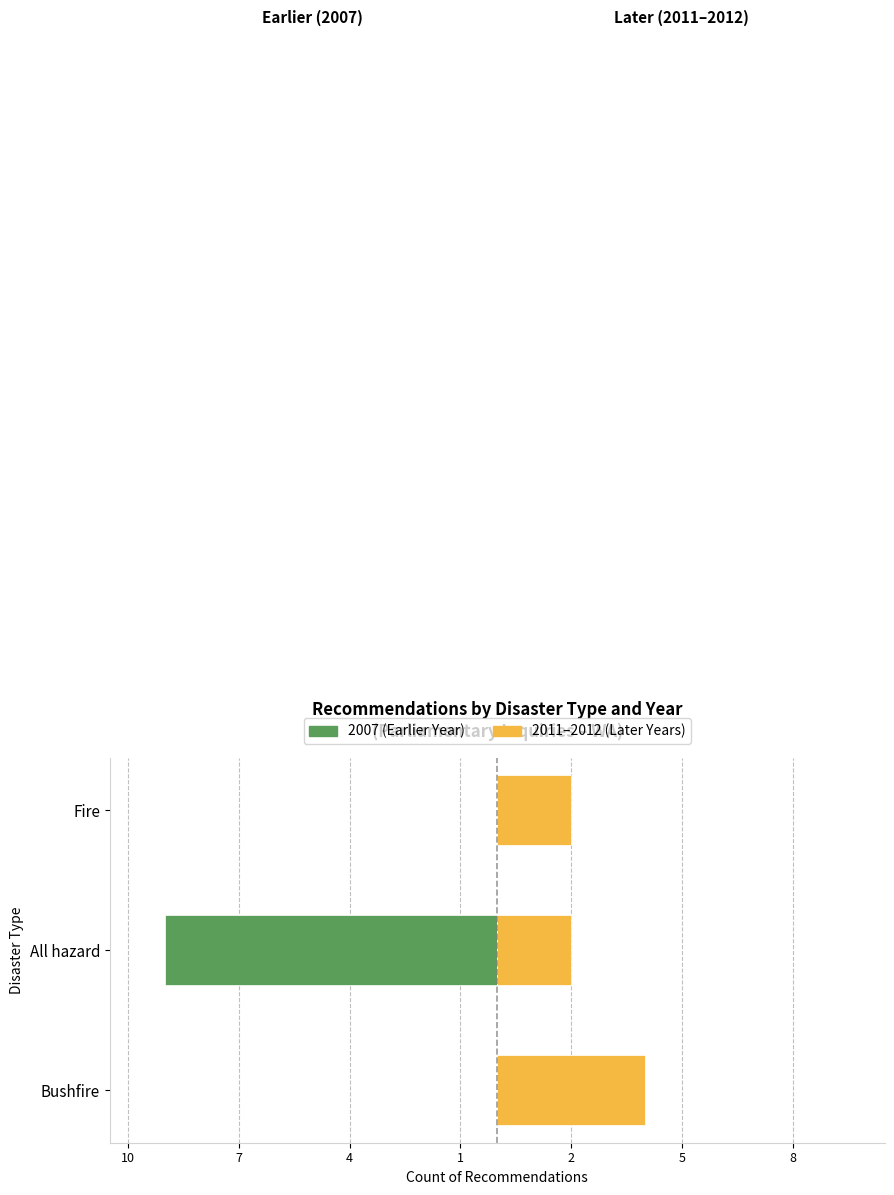

At how many categories does at least one series exceed -1?

3